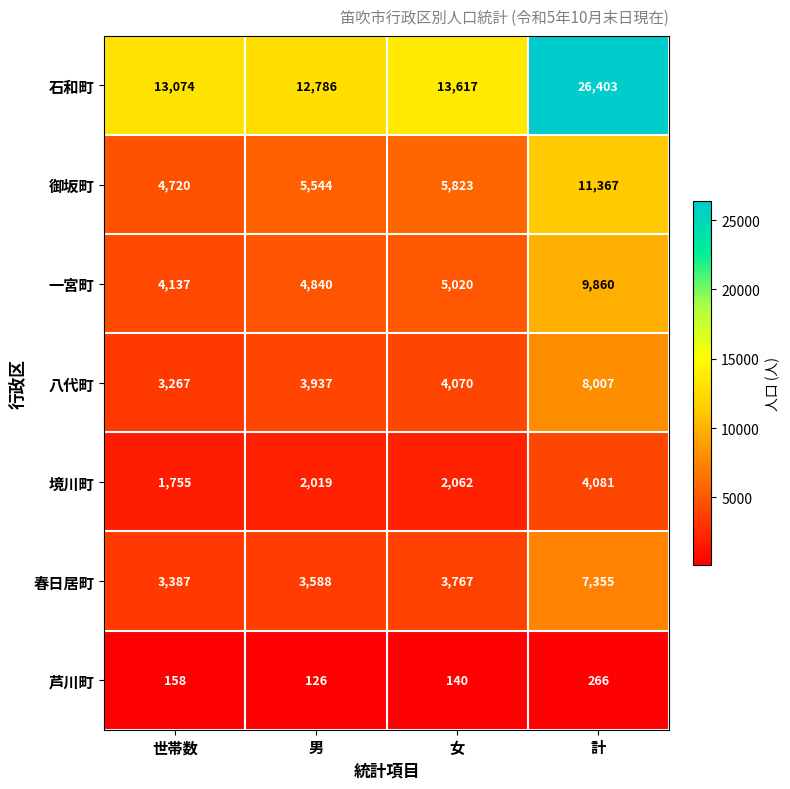

Between 男 and 女, which series saw the biggest shift?

石和町